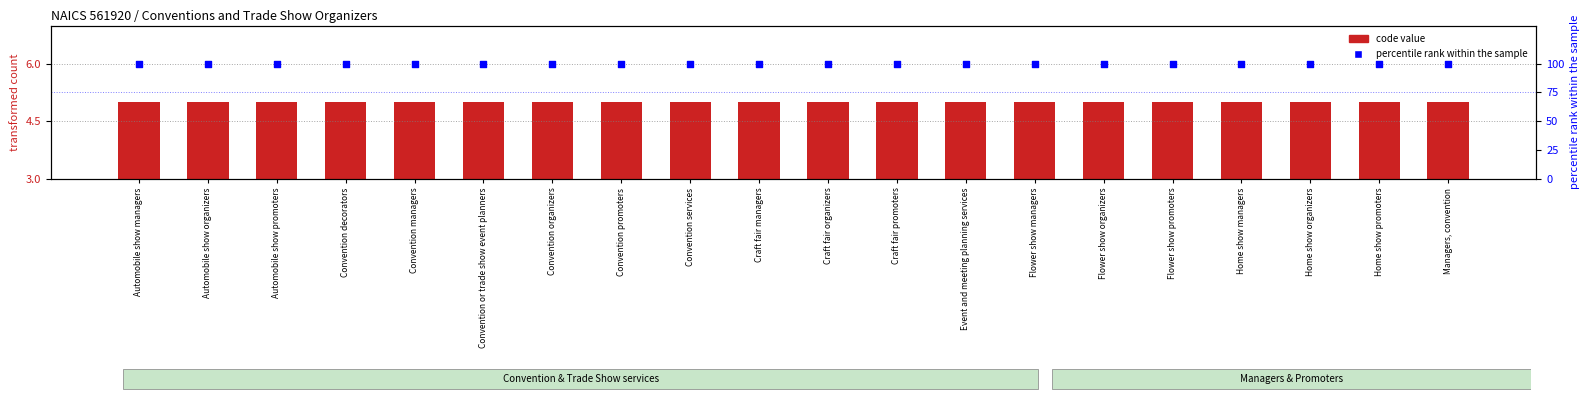

Which series has the largest total across all categories?

percentile rank within the sample